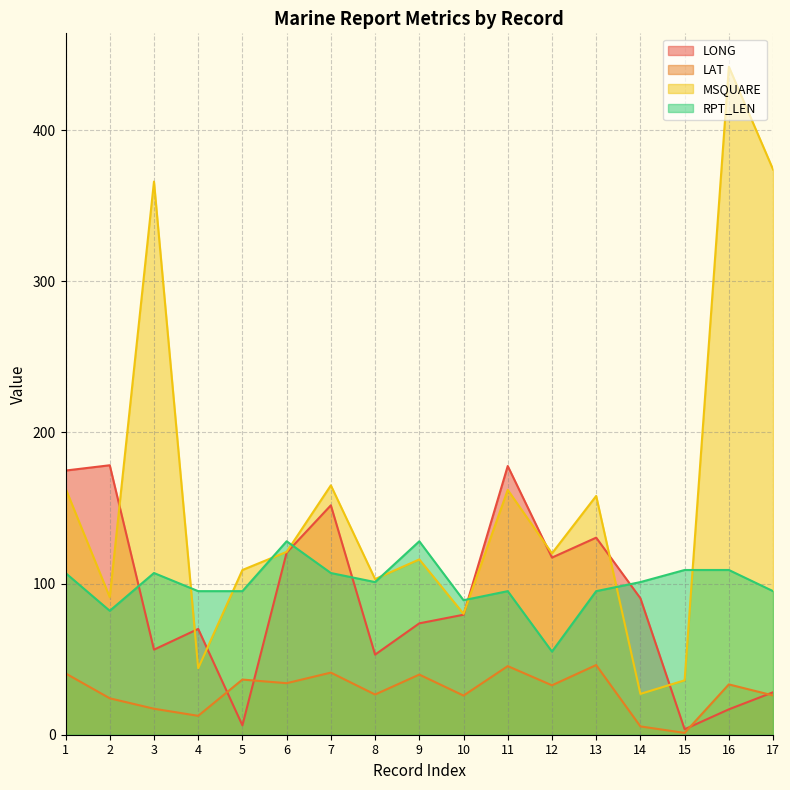

Rank the categories by MSQUARE value from highest to lowest.

16, 17, 3, 7, 1, 11, 13, 6, 12, 9, 5, 8, 2, 10, 4, 15, 14